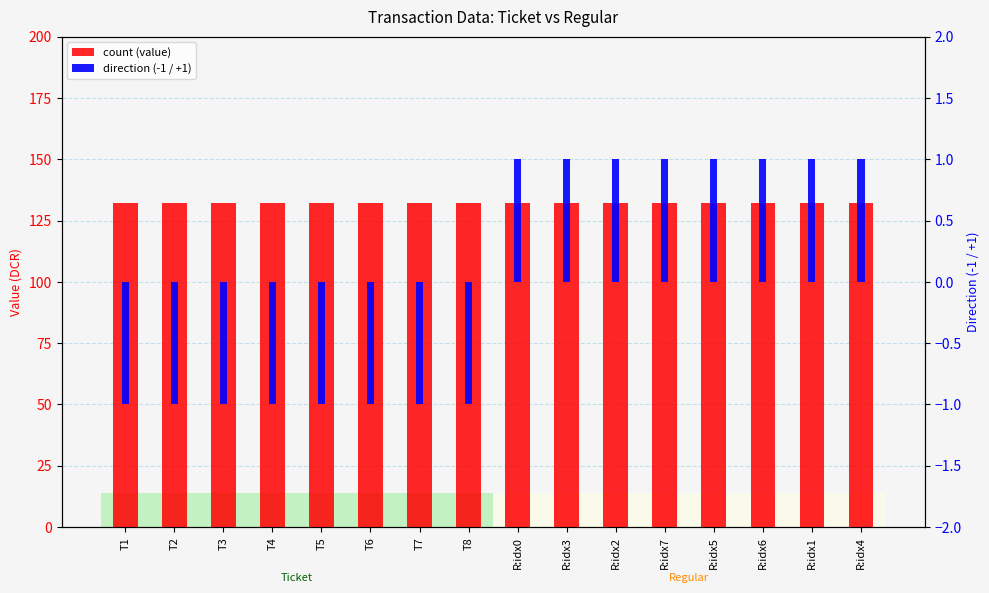

What is the average value of the count (value) series?

132.2